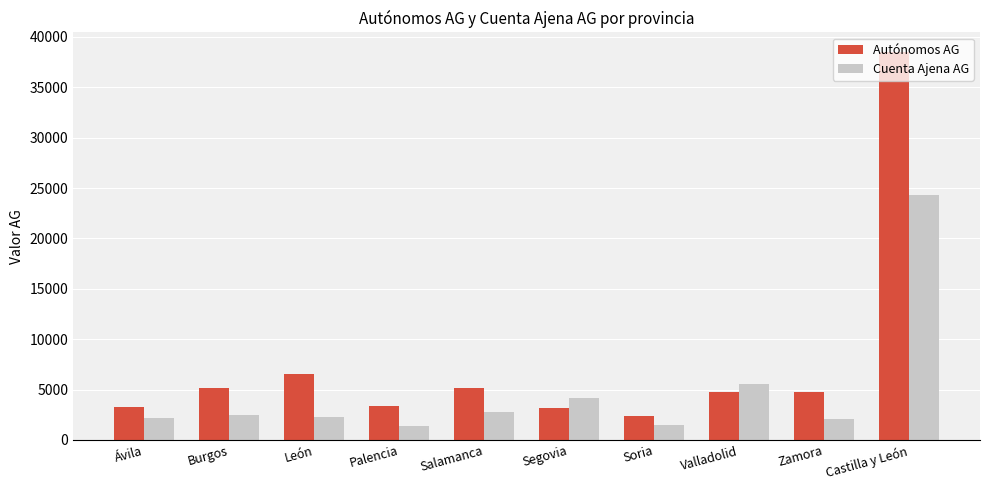

What is the difference between the highest and lowest values at Zamora?

2692.7